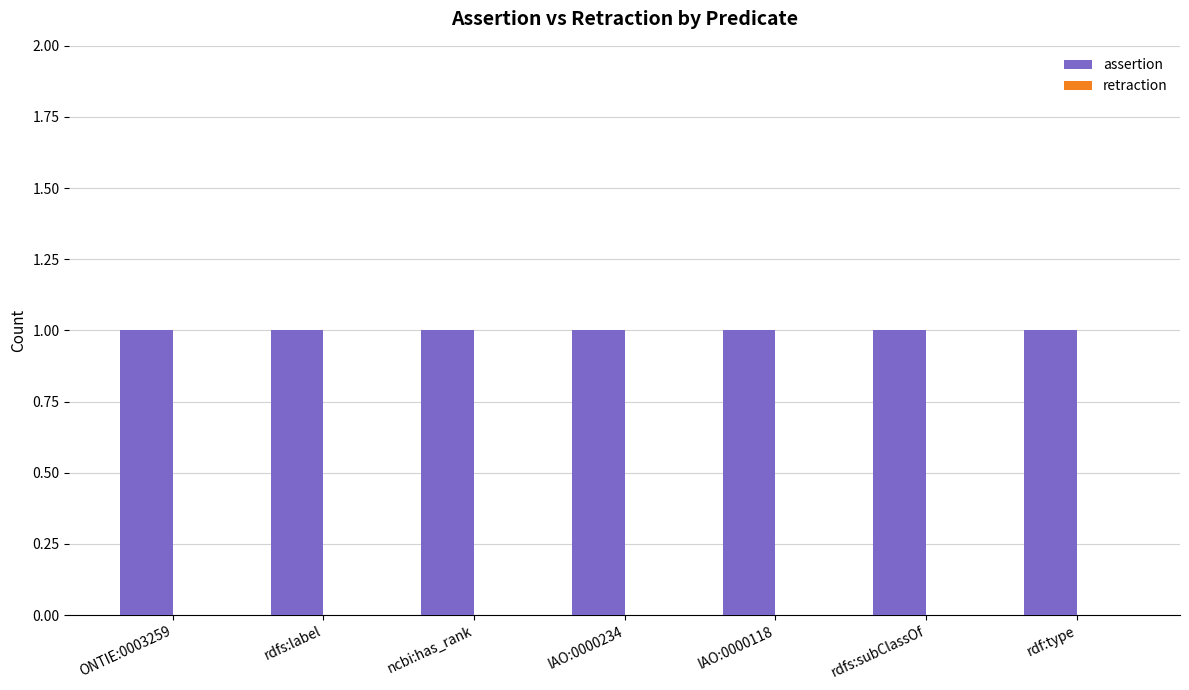

What is the maximum value for assertion?

1